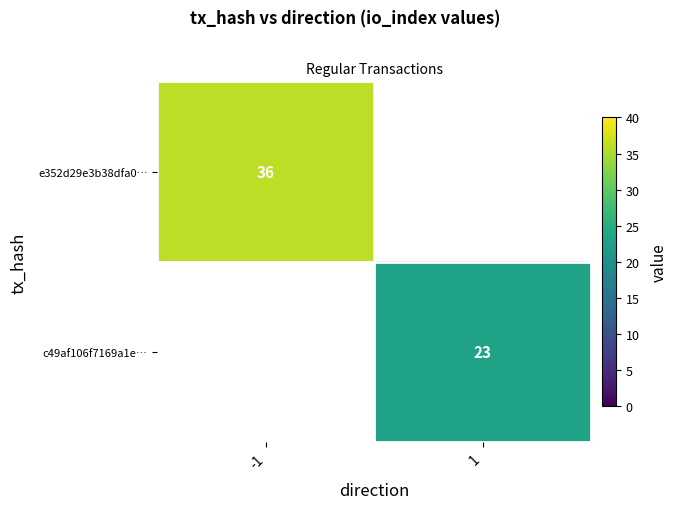

The c49af106f7169a1e… series shows 23 at 1. True or false?

True